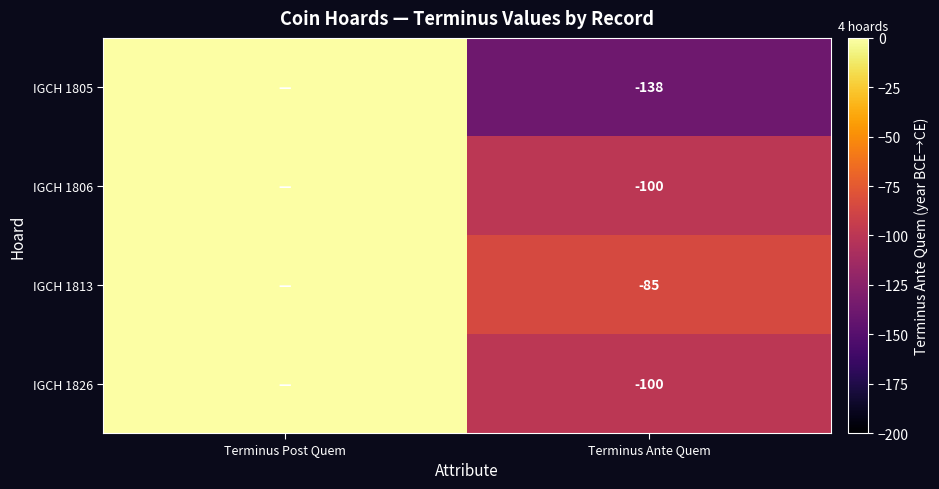

What is the total value across all series at Terminus Ante Quem?

-423